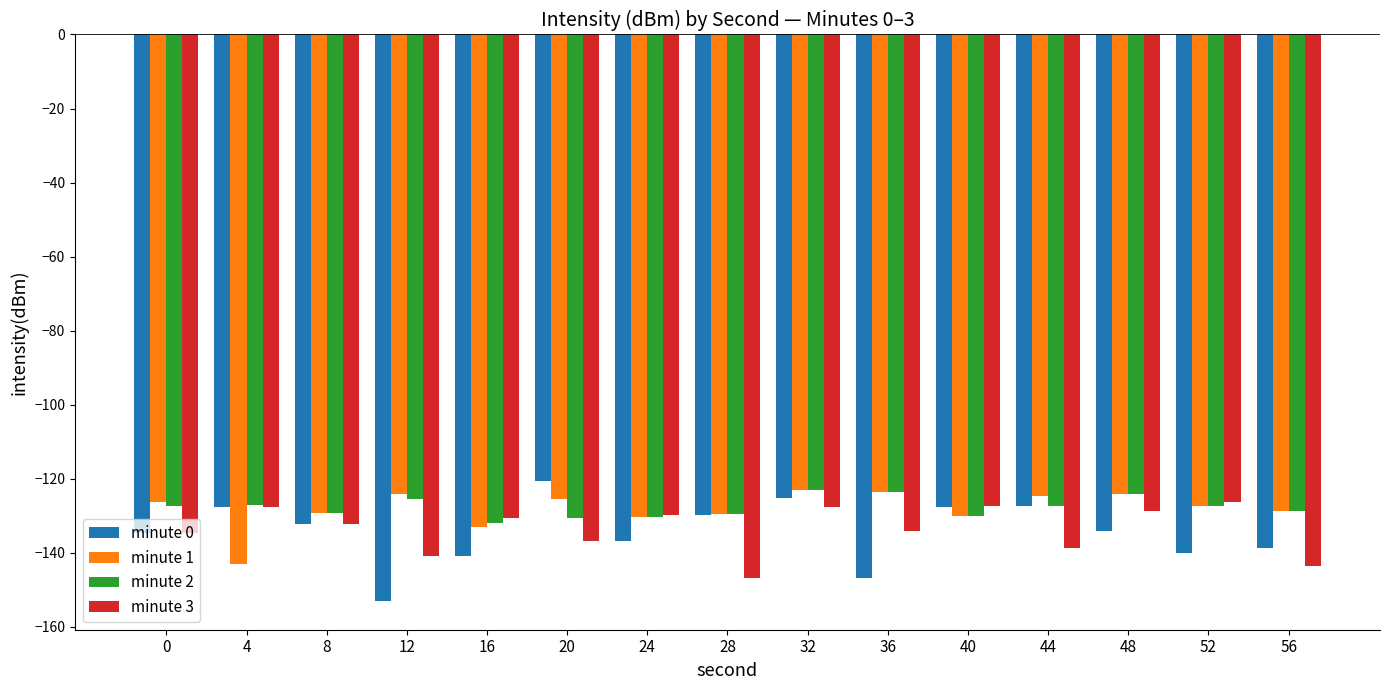

What is the average value of the minute 2 series?

-127.8